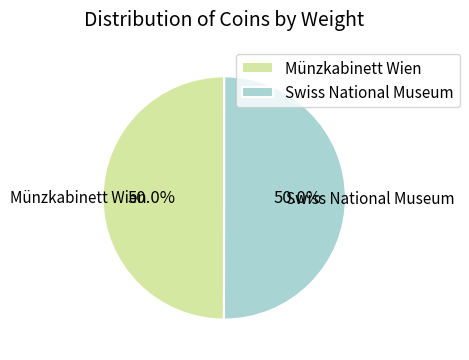

Is it true that Münzkabinett Wien is 50% of the pie?

True